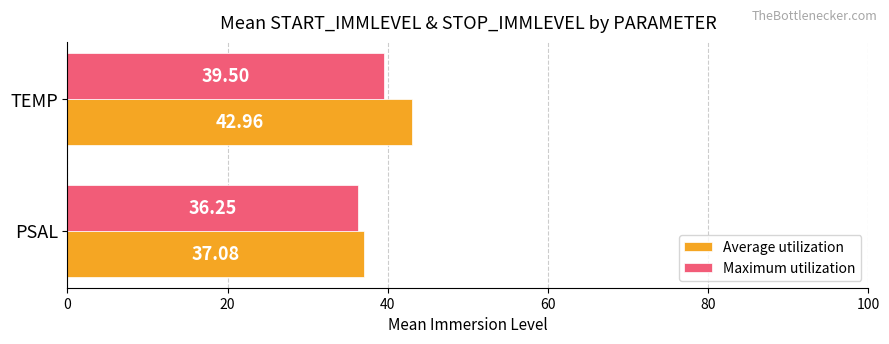

What is the sum of all Average utilization values?

80.0